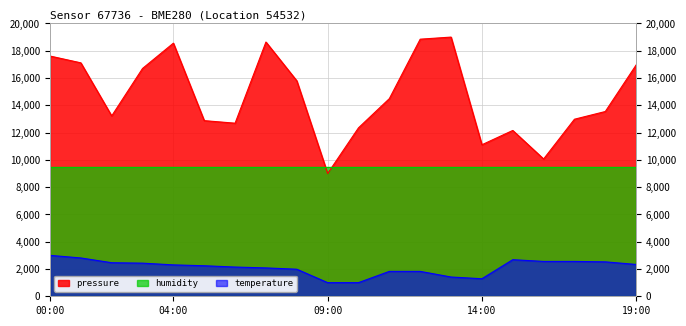

What is the maximum value shown in the chart?

19000.0